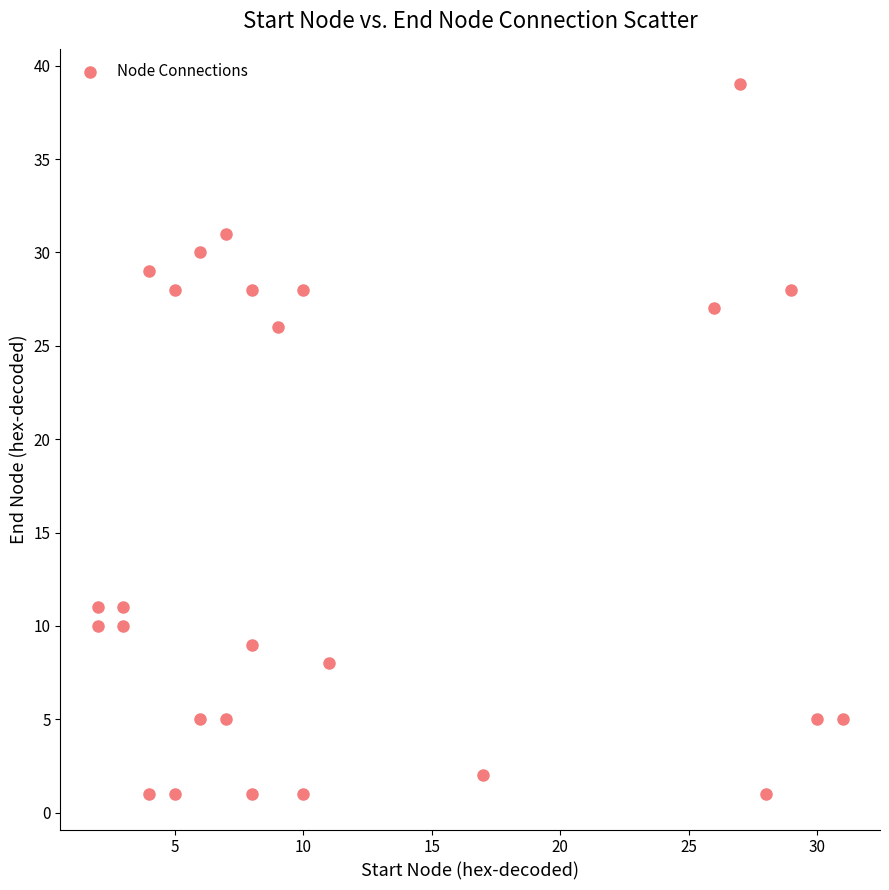

What is the range of X values (max minus min)?

29